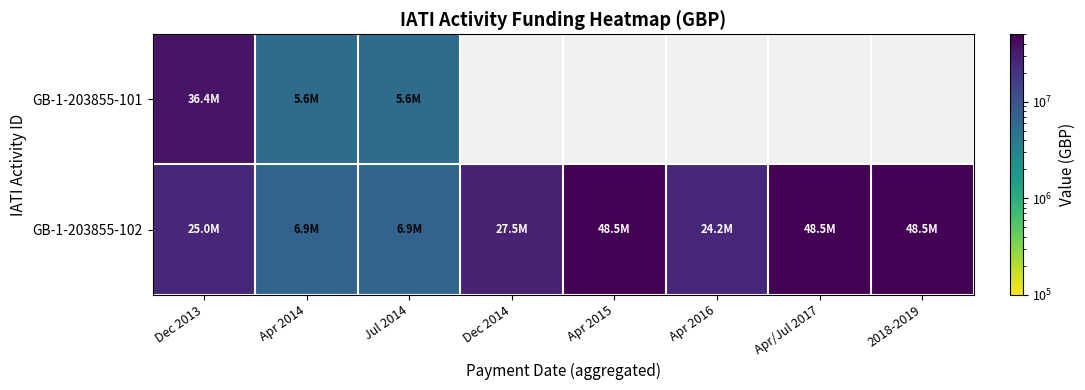

Which label corresponds to the smallest value in the chart?

Apr 2014